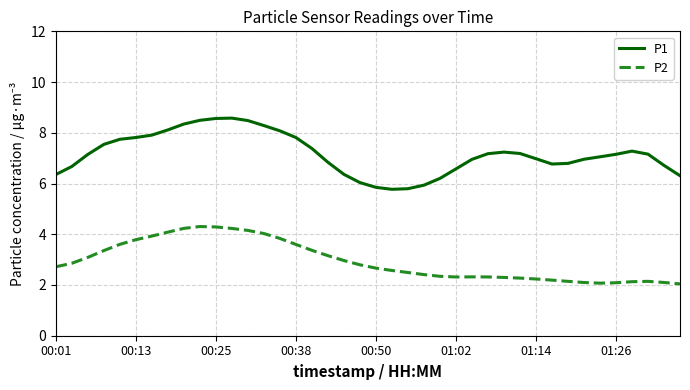

True or false: P1 and P2 cross at least once.

False